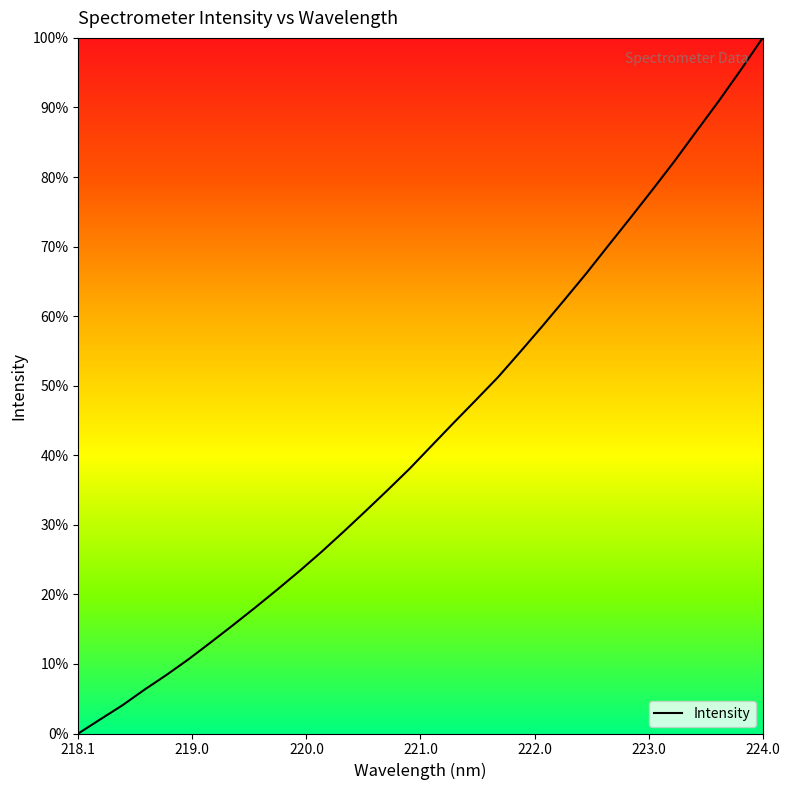

What is the maximum value shown in the chart?

100.0